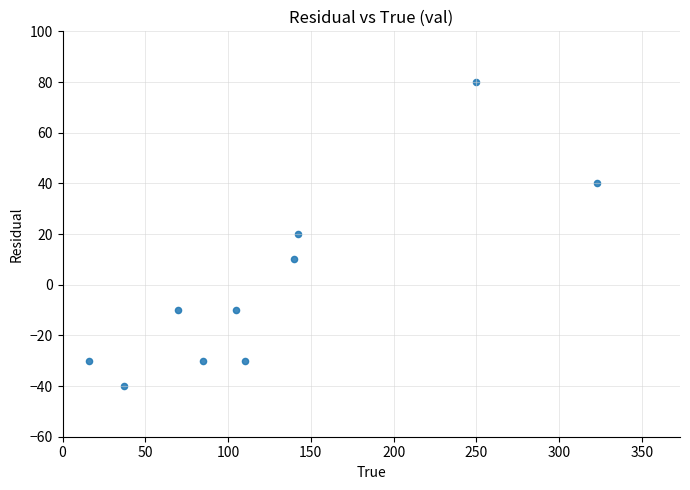

What is the range of X values (max minus min)?

307